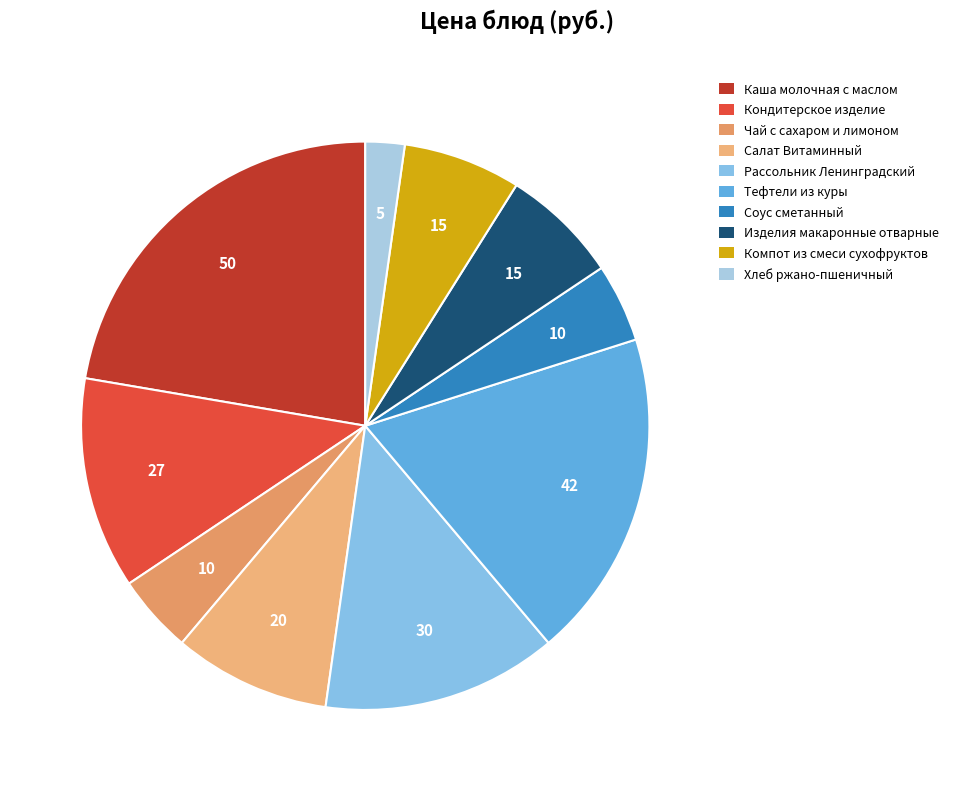

Is it true that Рассольник Ленинградский is 20% of the pie?

False